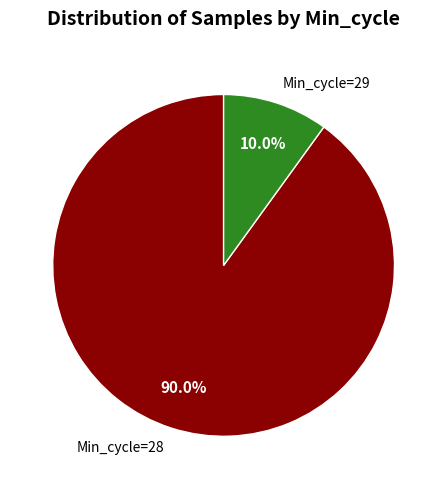

Is there any slice that represents more than half of the pie?

Yes